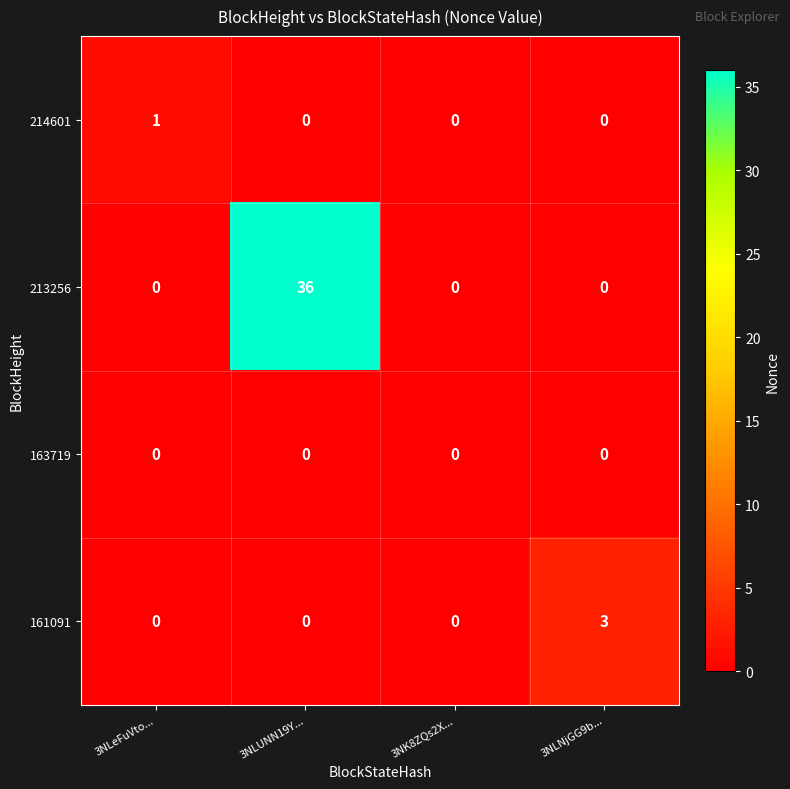

Is the value of 213256 at 3NLUNN19Y... greater than the value of 161091 at 3NLNjGG9b...?

Yes